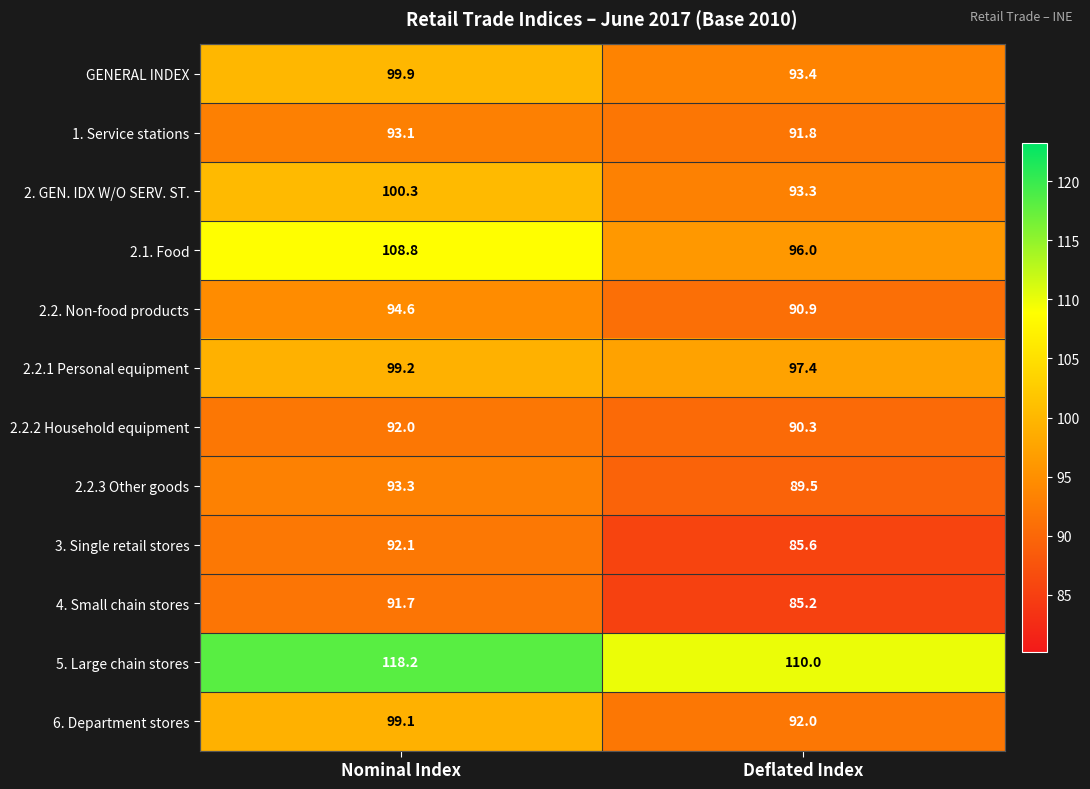

Rank the series at Nominal Index from highest to lowest value.

5. Large chain stores, 2.1. Food, 2. GEN. IDX W/O SERV. ST., GENERAL INDEX, 2.2.1 Personal equipment, 6. Department stores, 2.2. Non-food products, 2.2.3 Other goods, 1. Service stations, 3. Single retail stores, 2.2.2 Household equipment, 4. Small chain stores